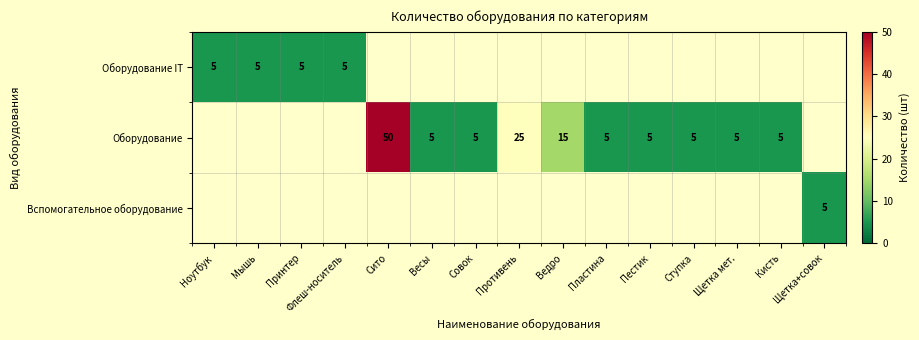

The value of Оборудование at Кисть is 5. True or false?

True